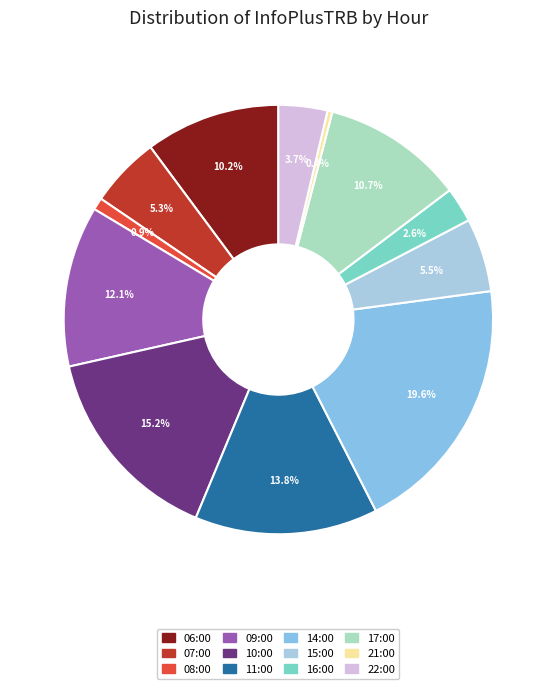

How many slices are in this pie chart?

12